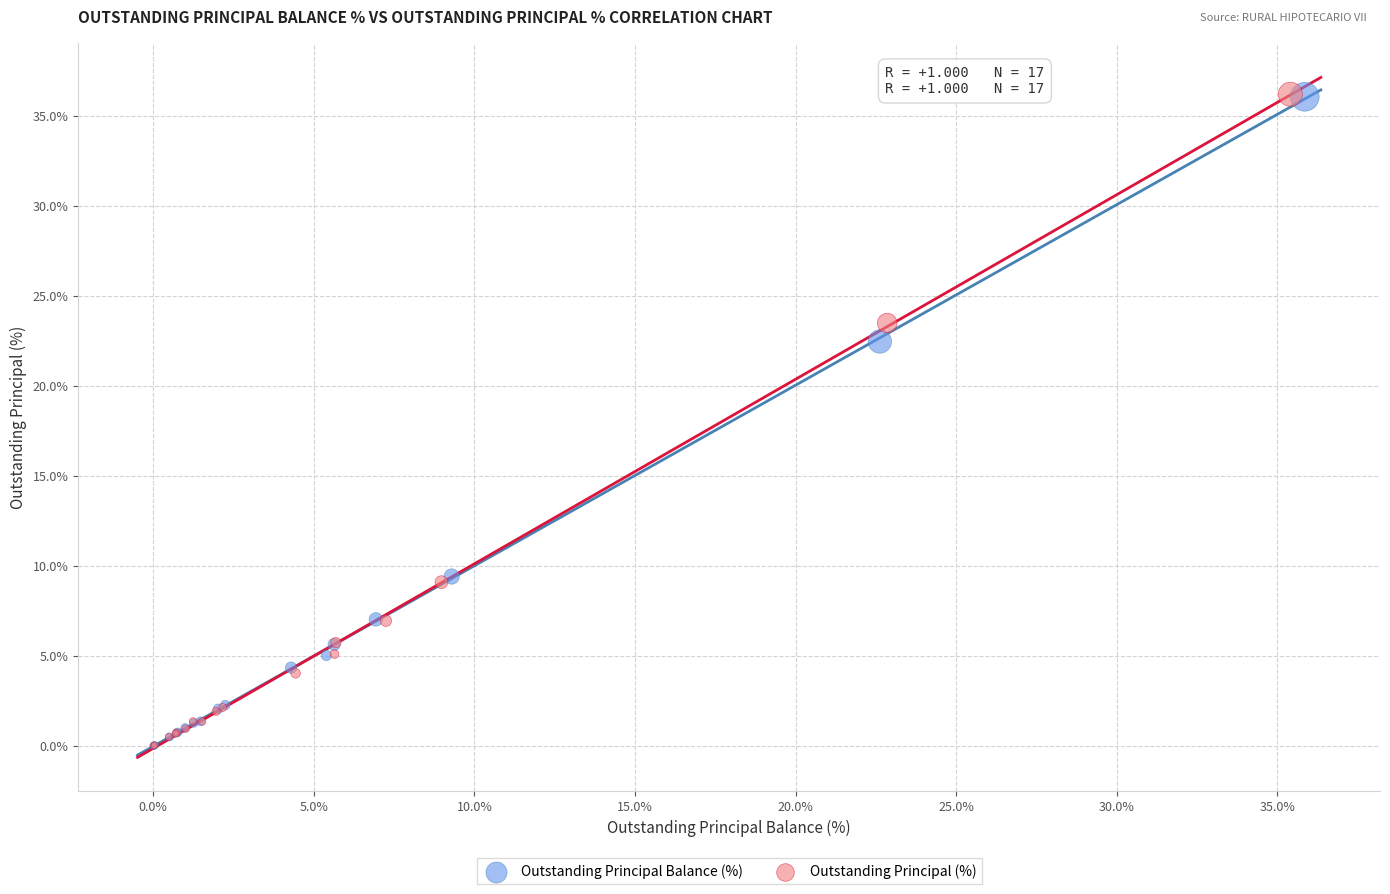

Which series has the widest spread of Y values?

Outstanding Principal (%)